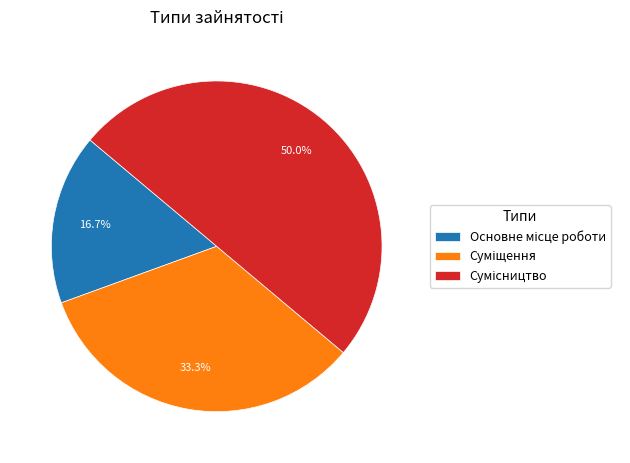

Count the number of slices in the pie.

3